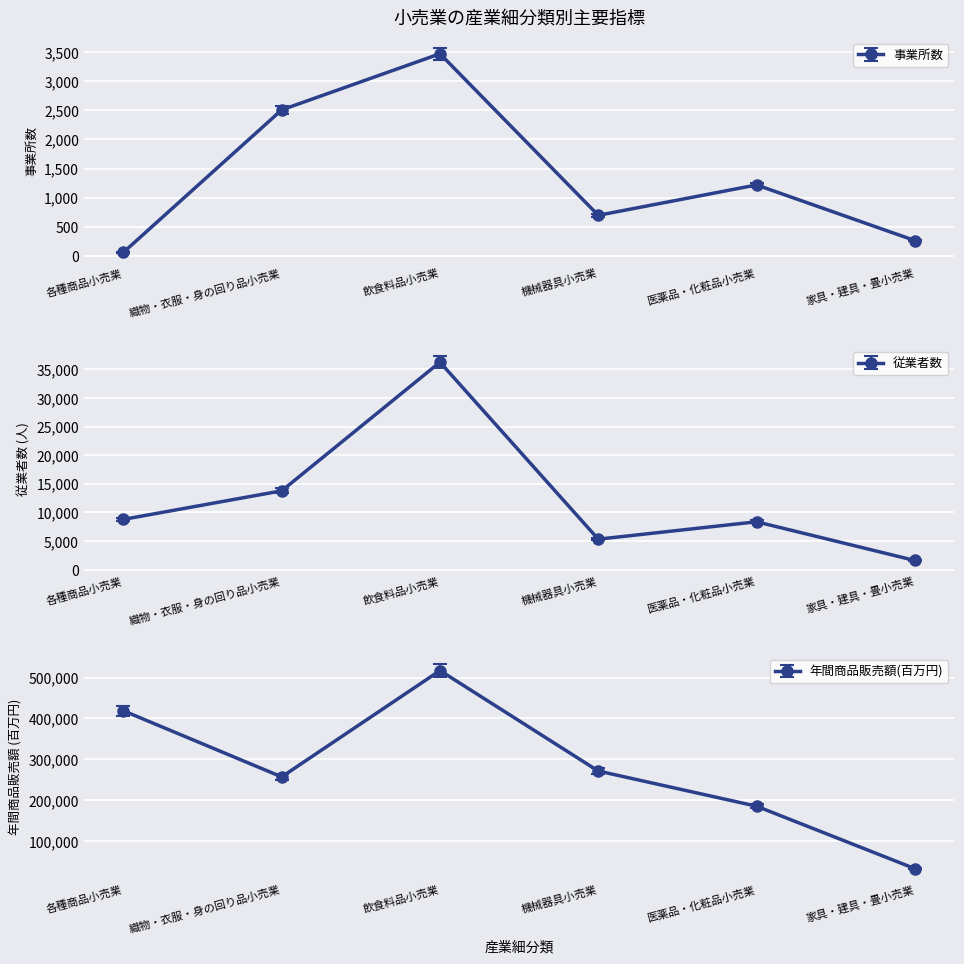

How many categories are shown in the chart?

6